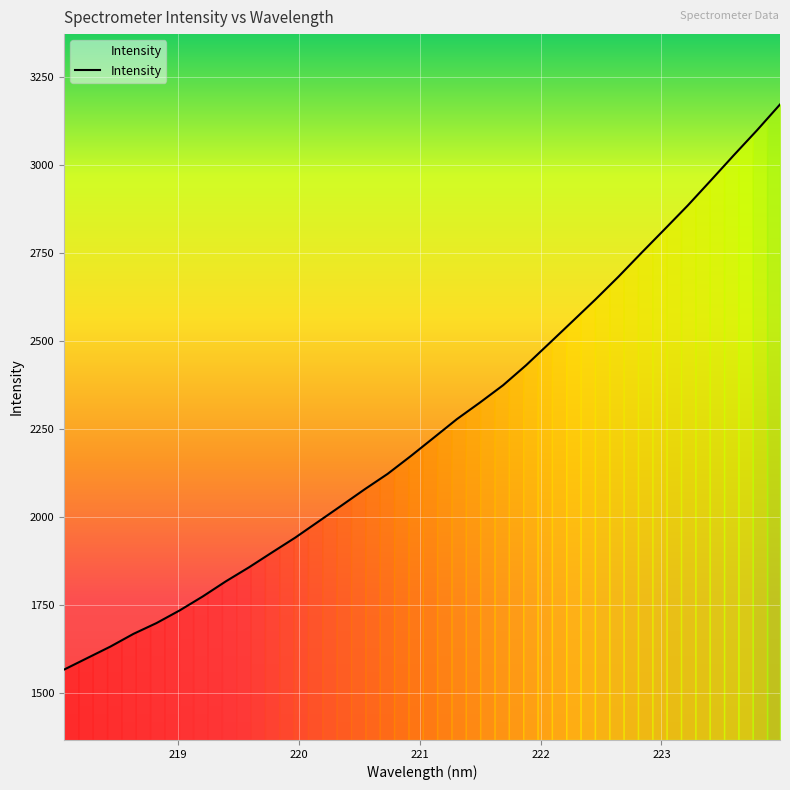

What is the greatest value displayed?

3172.0